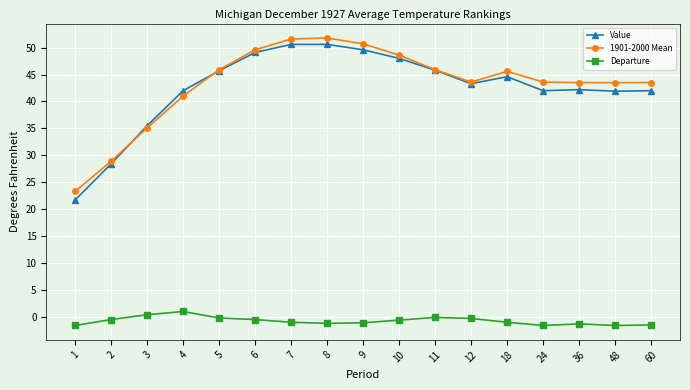

What is the smallest value displayed?

-1.6